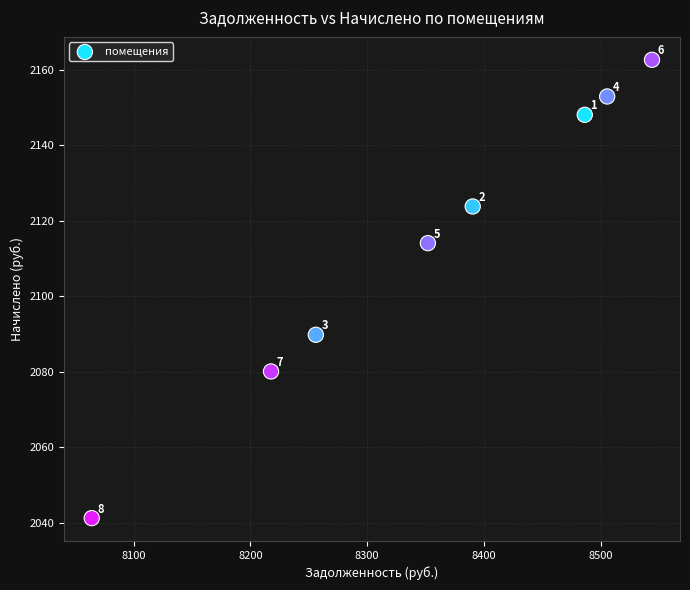

What is the range of X values (max minus min)?

480.0